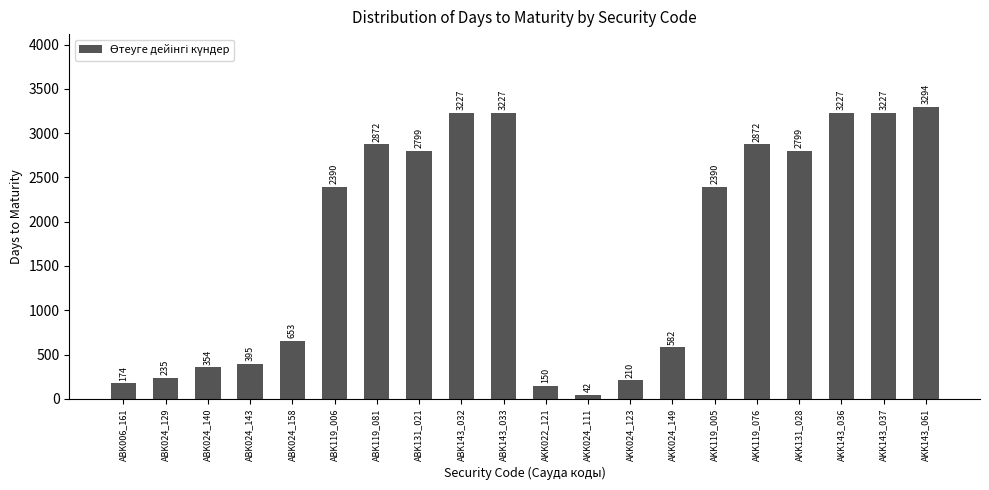

What value does the data have at ABK006_161?

174